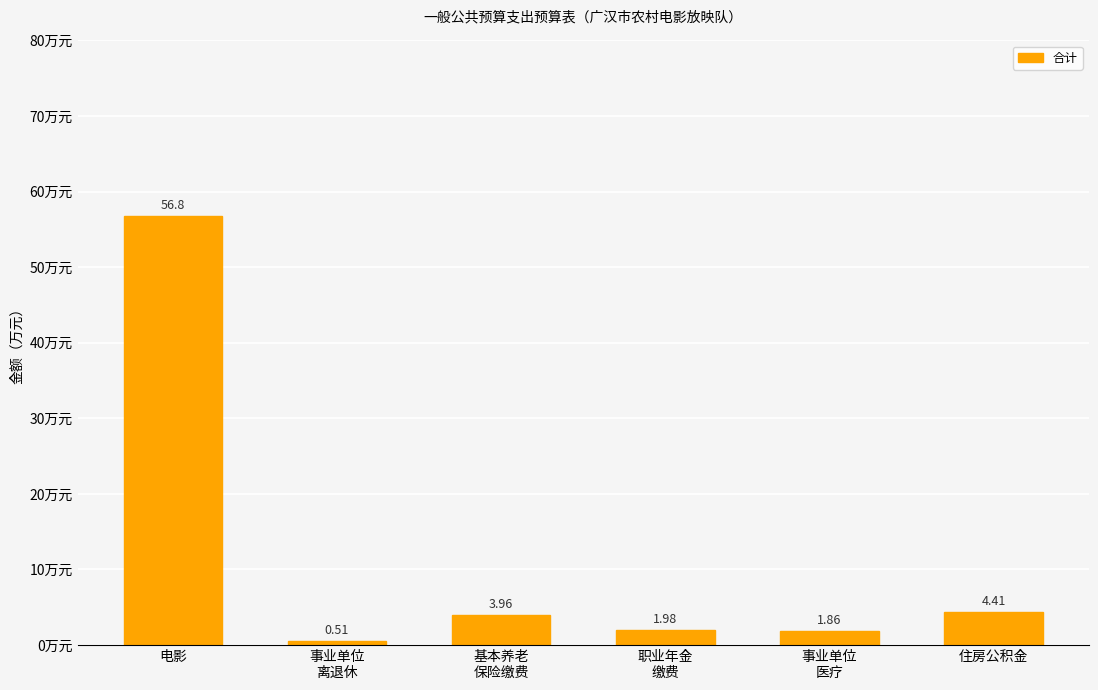

What is the value of the 6th bar from the left?

4.4